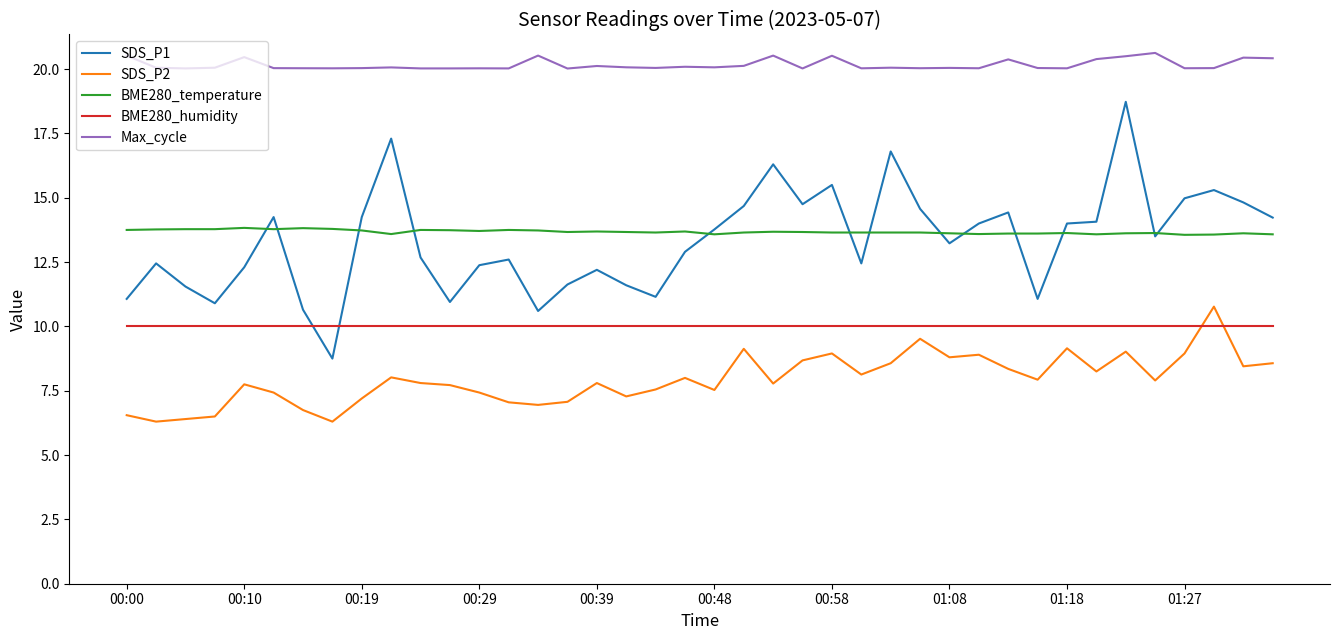

What is the sum of all SDS_P2 values?

317.2